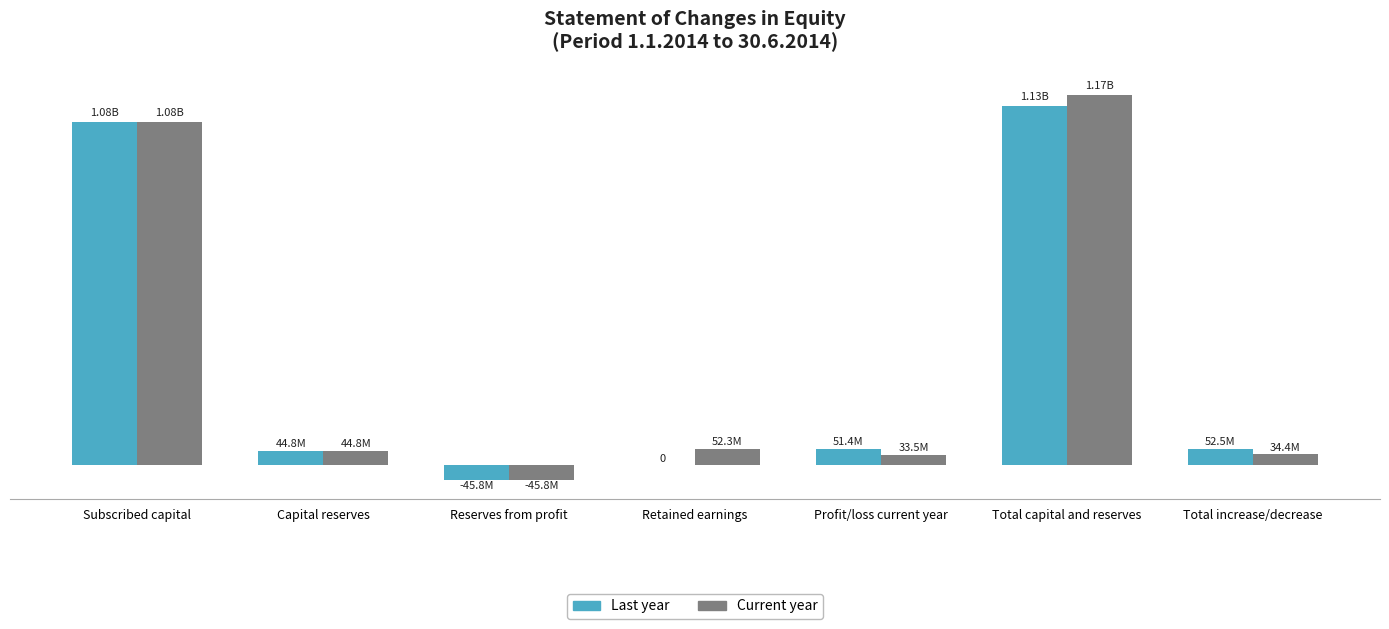

What are all the series names shown in the legend?

Last year, Current year